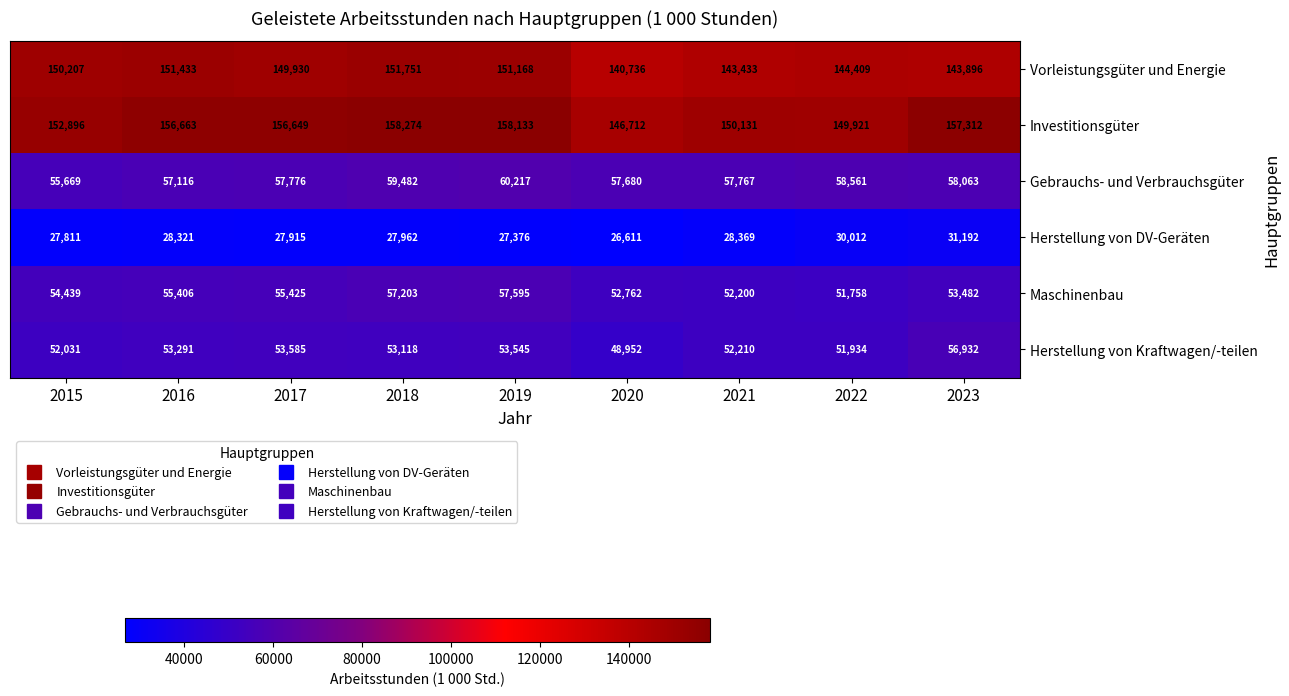

What is the total value across all series at 2023?

500877